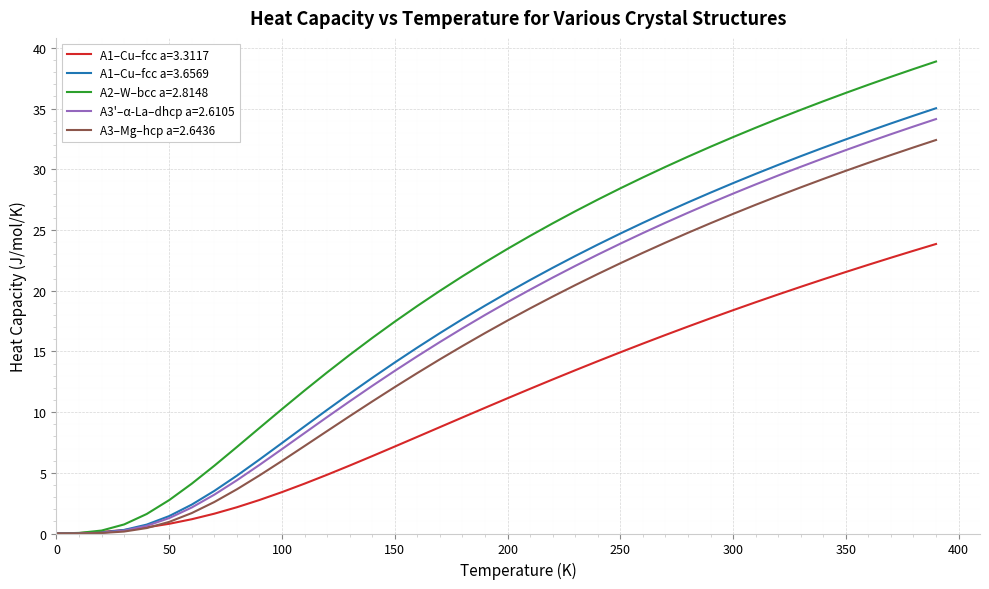

Which series has the widest spread of values?

A2–W–bcc a=2.8148